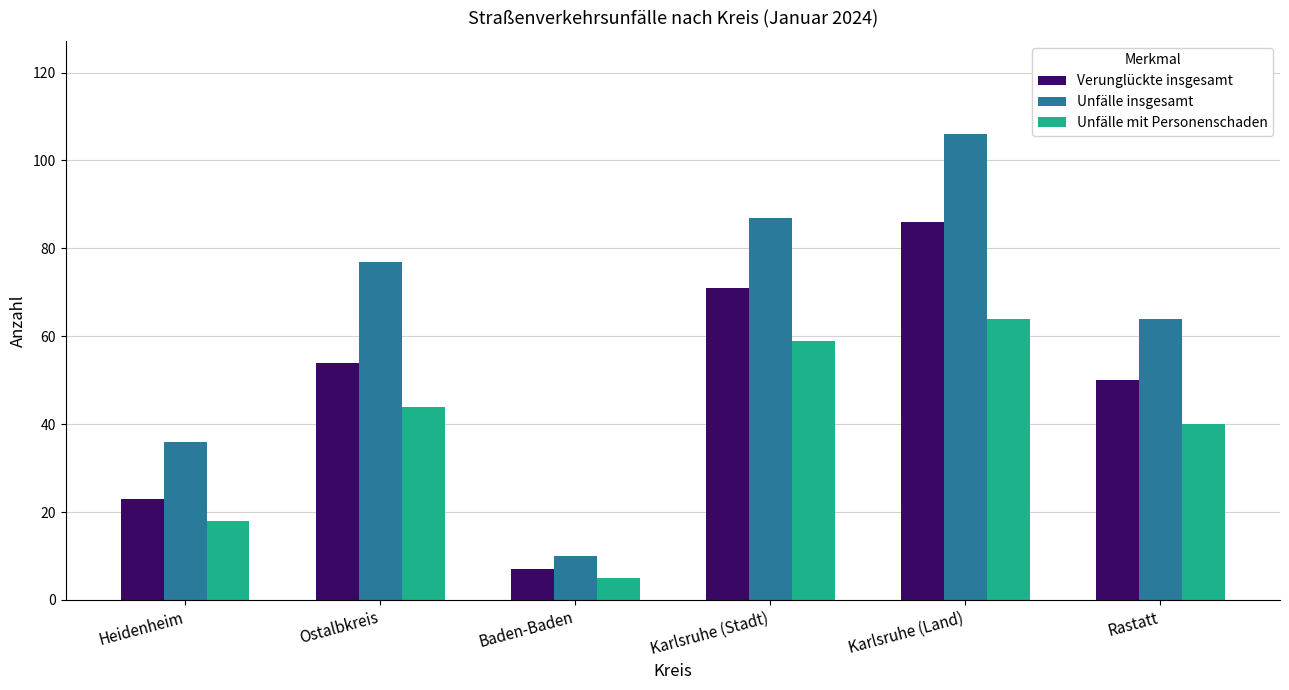

Which series has the widest spread of values?

Unfälle insgesamt